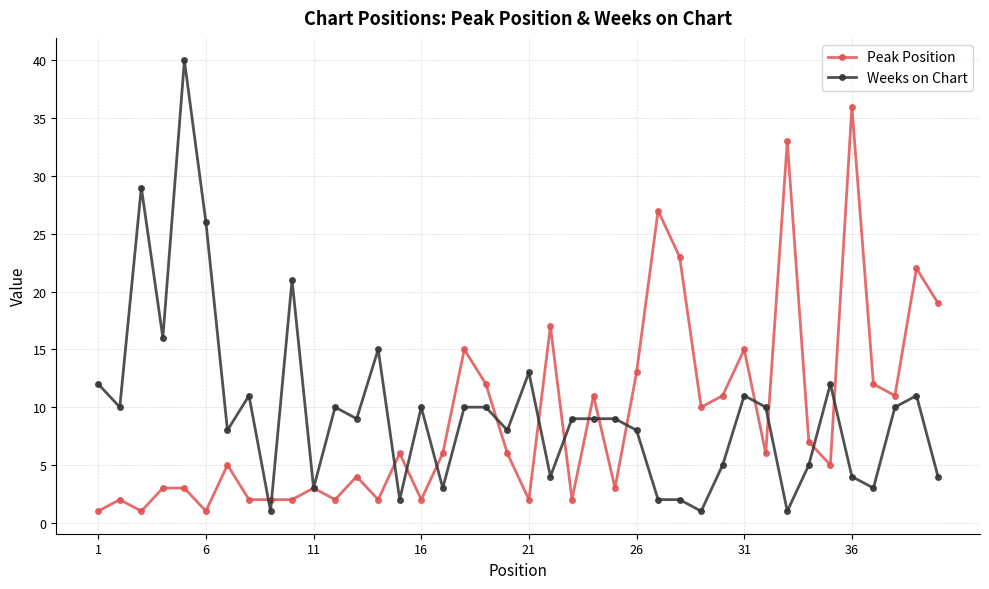

Which series has the largest range (max minus min)?

Weeks on Chart